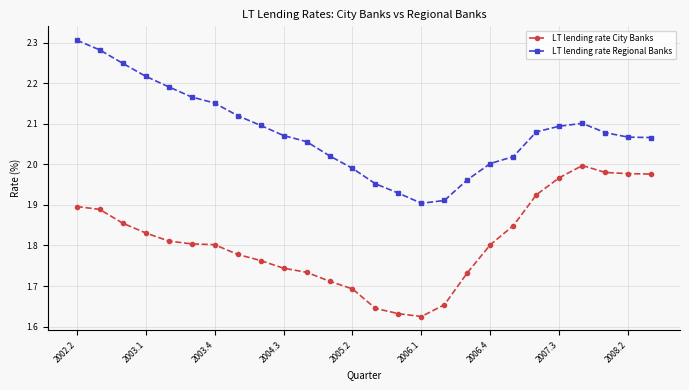

Rank the series by their maximum value, from lowest to highest.

LT lending rate City Banks, LT lending rate Regional Banks